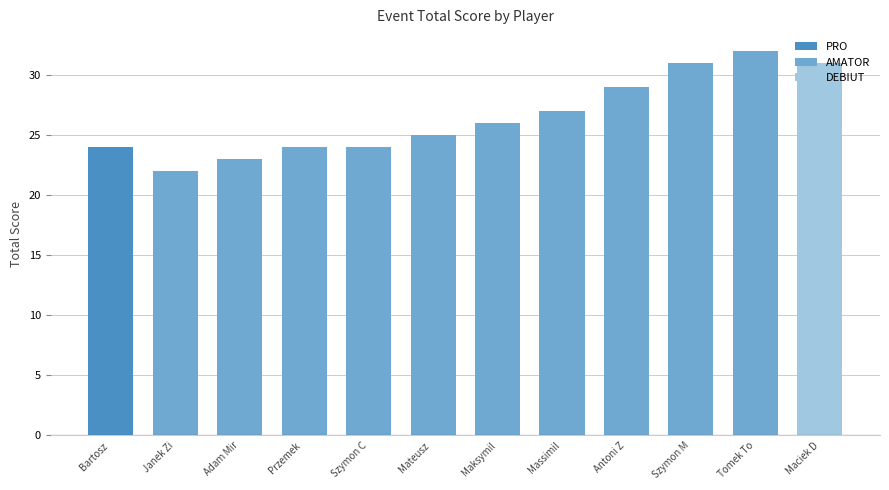

What is the difference between the maximum and minimum values?

10